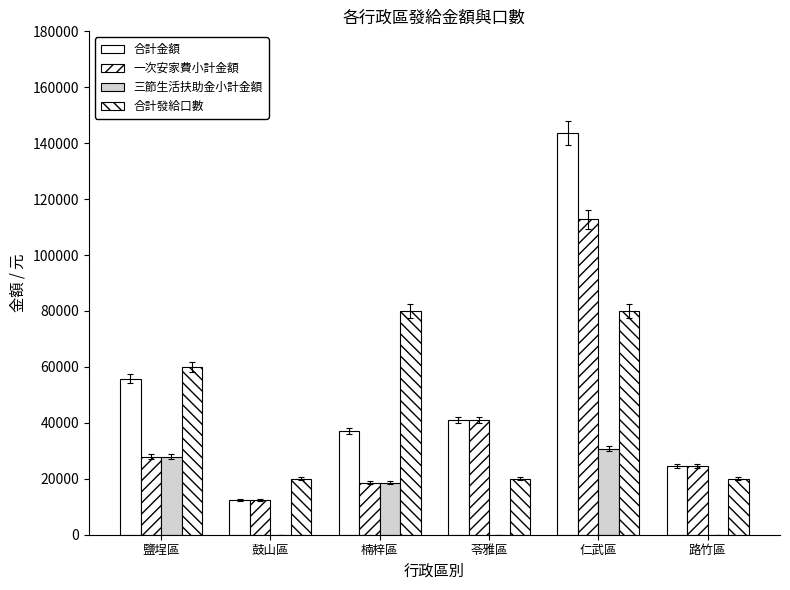

Which has a higher value, 楠梓區 or 仁武區?

仁武區